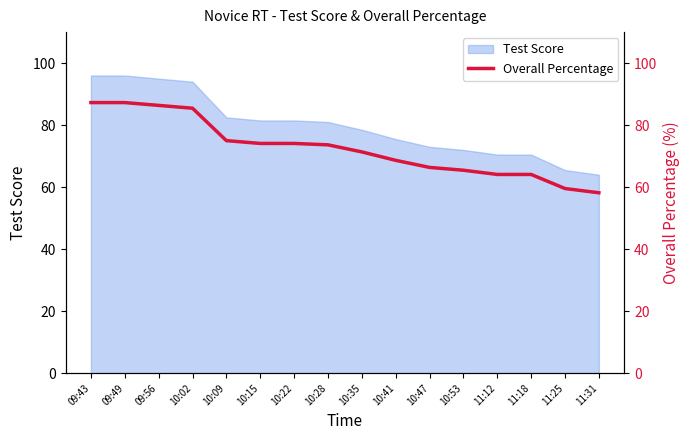

At which label is the value closest to 72?

10:35